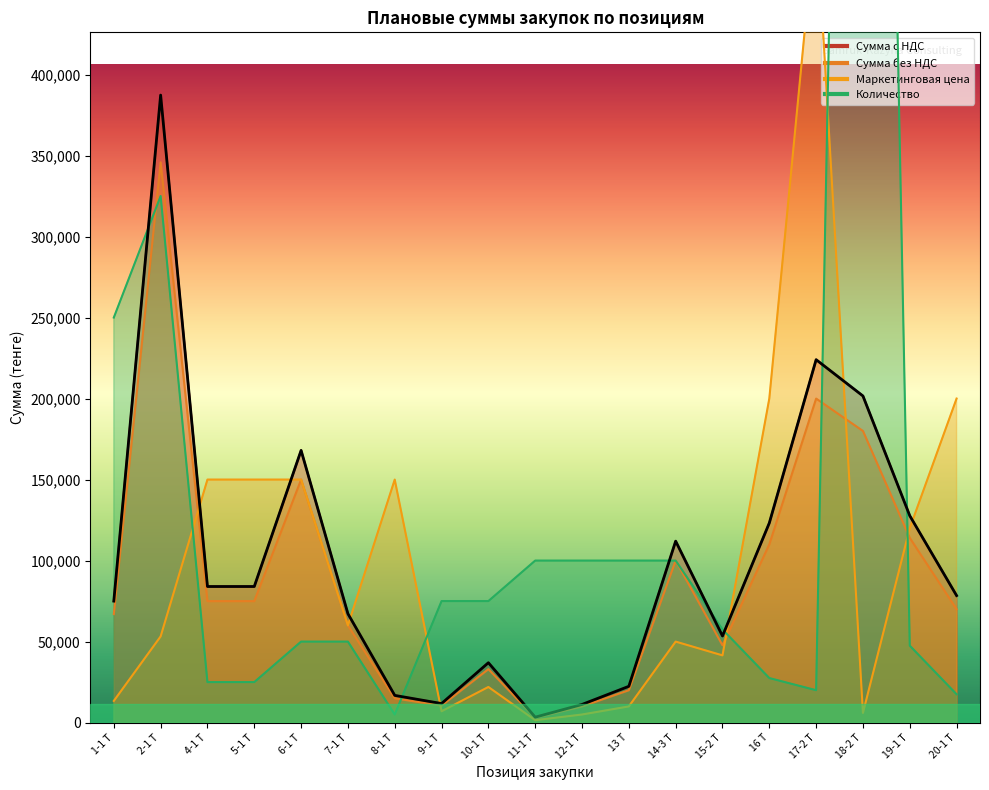

The Сумма без НДС series shows 113798.9 at 1-1 Т. True or false?

False